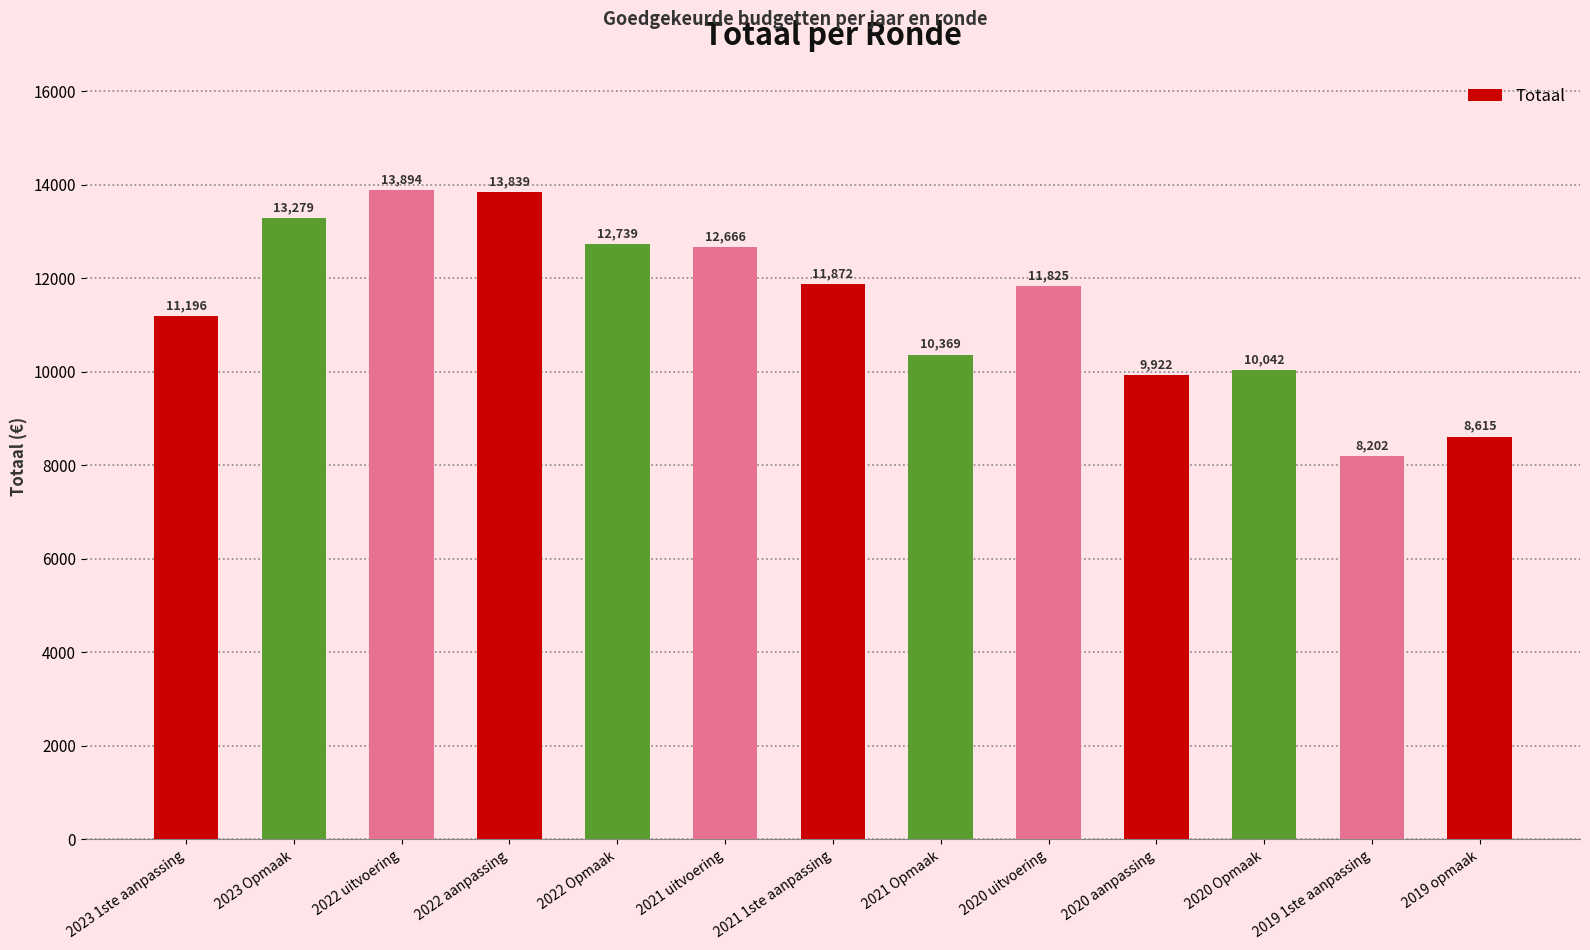

What is the greatest value displayed?

13894